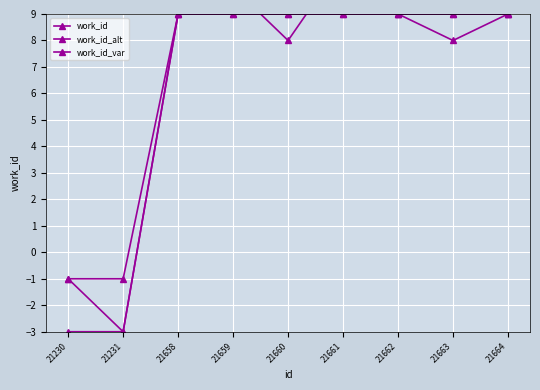

What is the value of the work_id point at the 5th from the left?

9